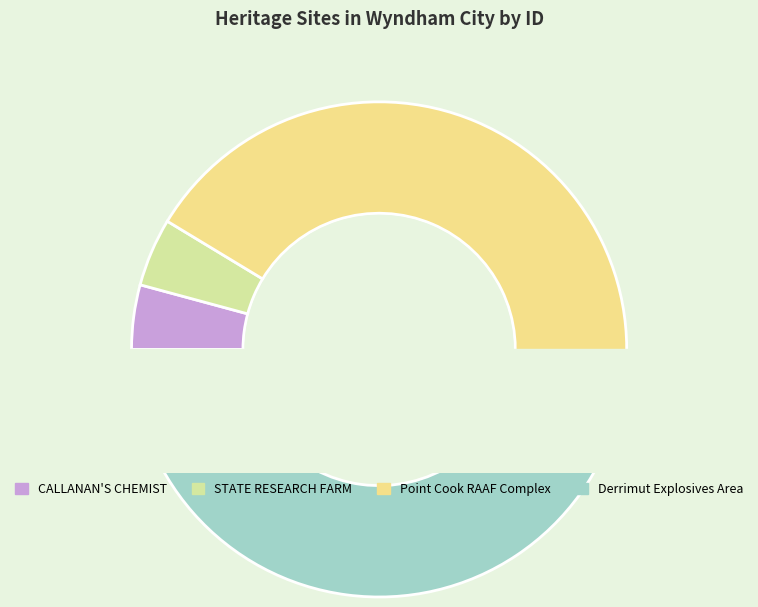

Is it true that Derrimut Explosives Area is 46% of the pie?

True